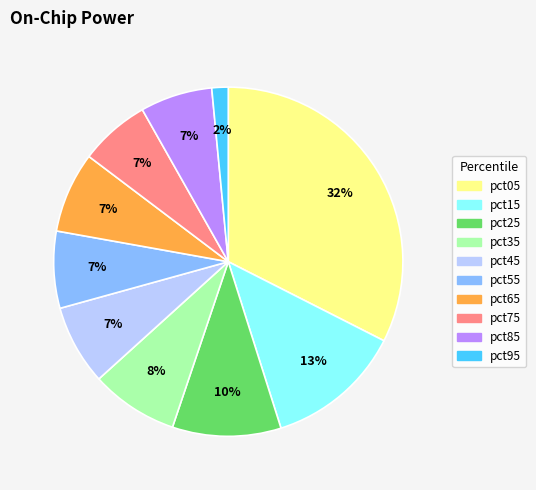

To the nearest percent, what is the combined percentage of pct95 and pct05?

34%